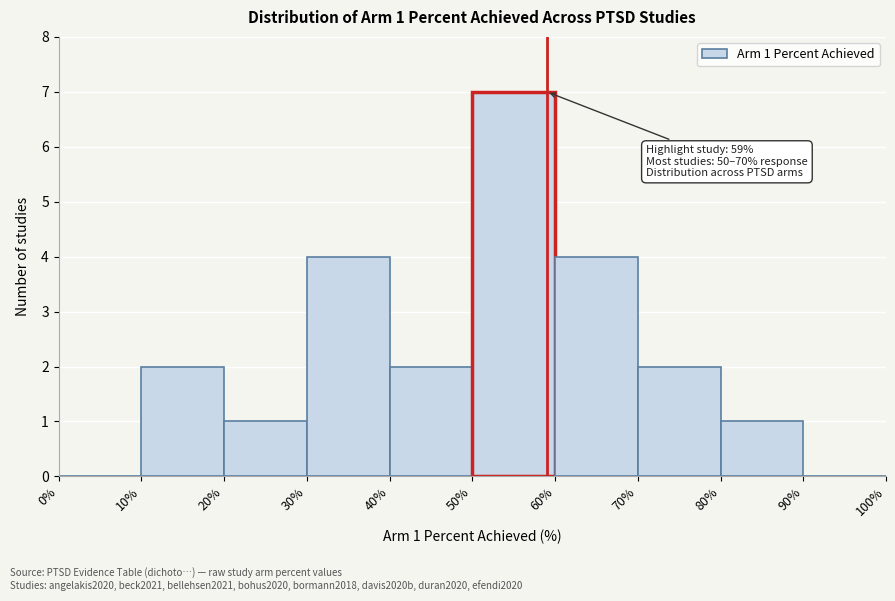

Which range on the x-axis has the tallest bar?

50% to 60%